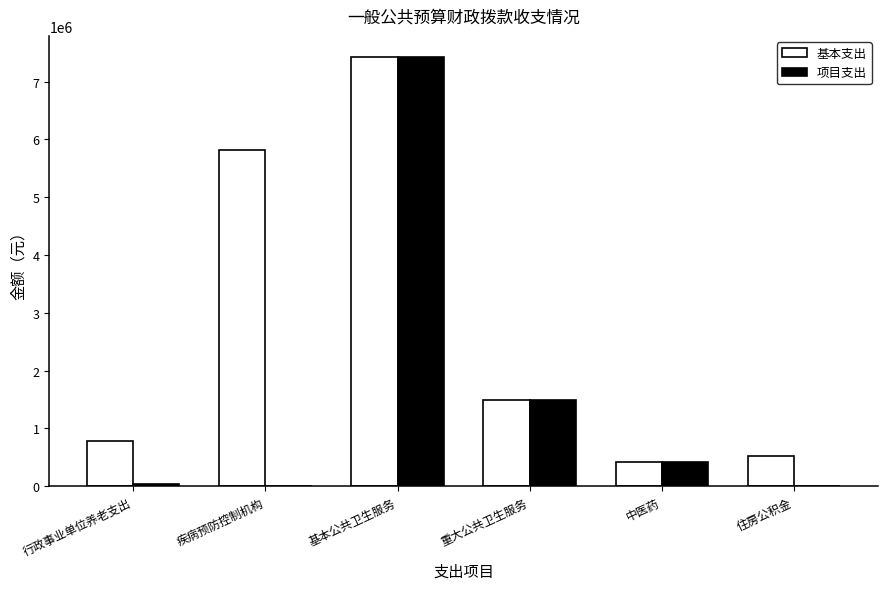

What is the sum of all 基本支出 values?

16462909.3